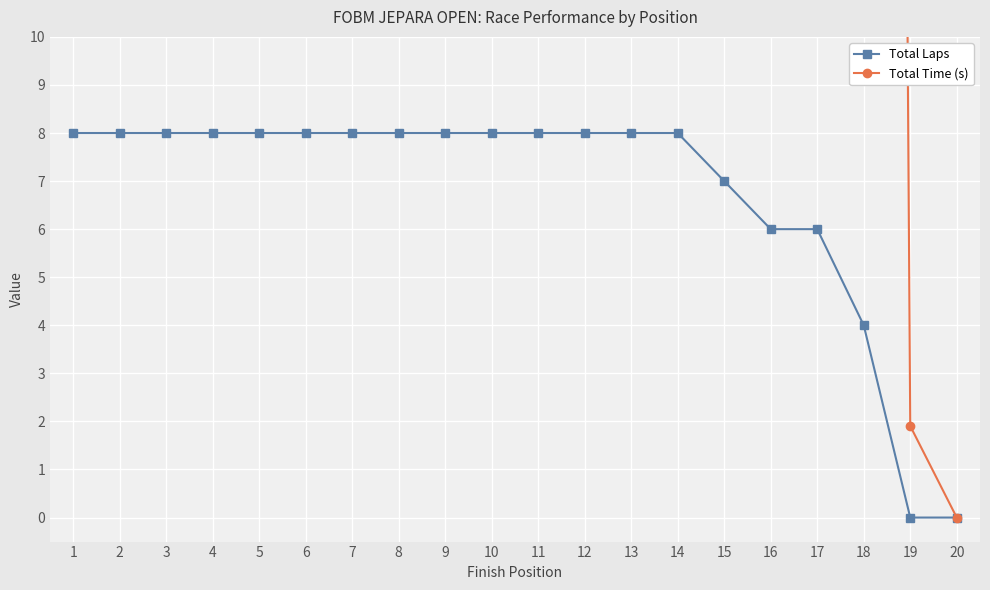

What is the maximum value shown in the chart?

293.4